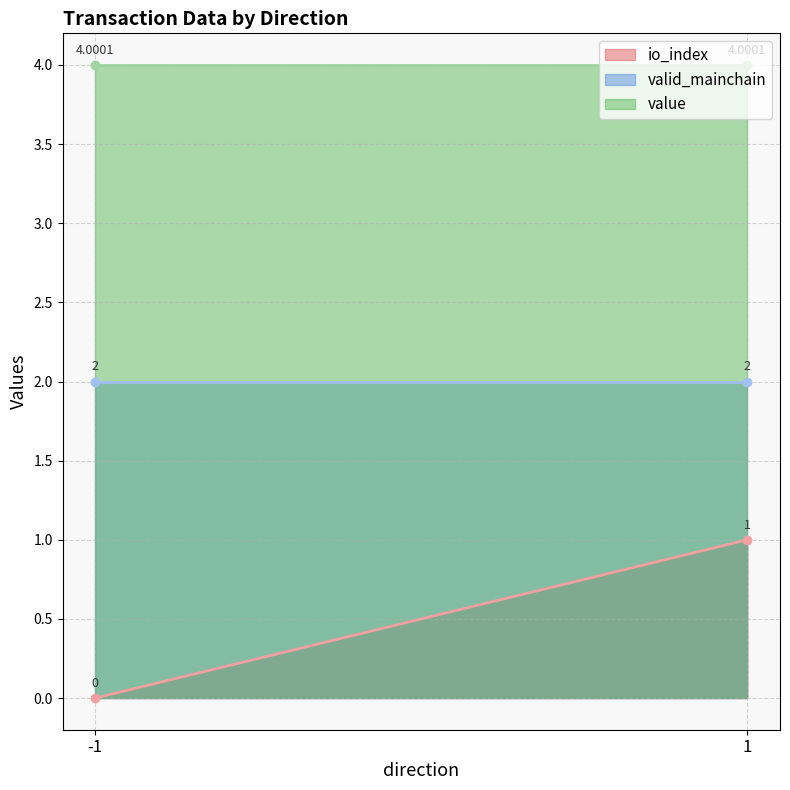

Which series has the largest range (max minus min)?

io_index